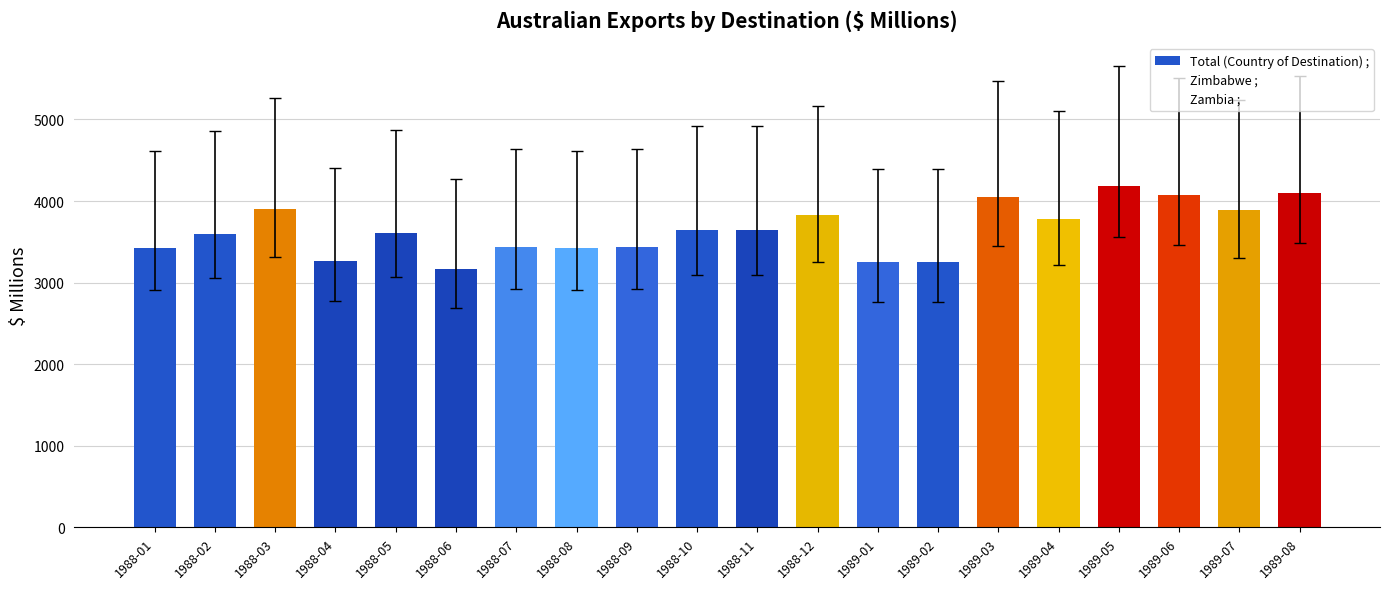

The value at 1988-04 is 1432. True or false?

False